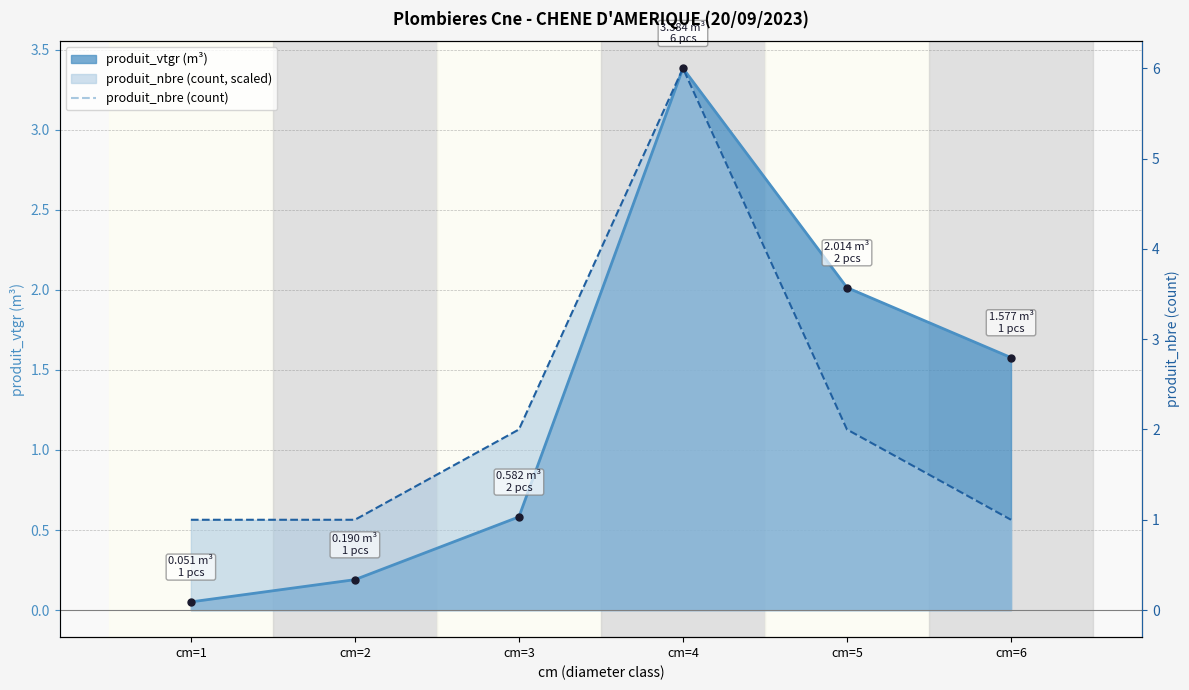

Does the chart have visible grid lines?

Yes